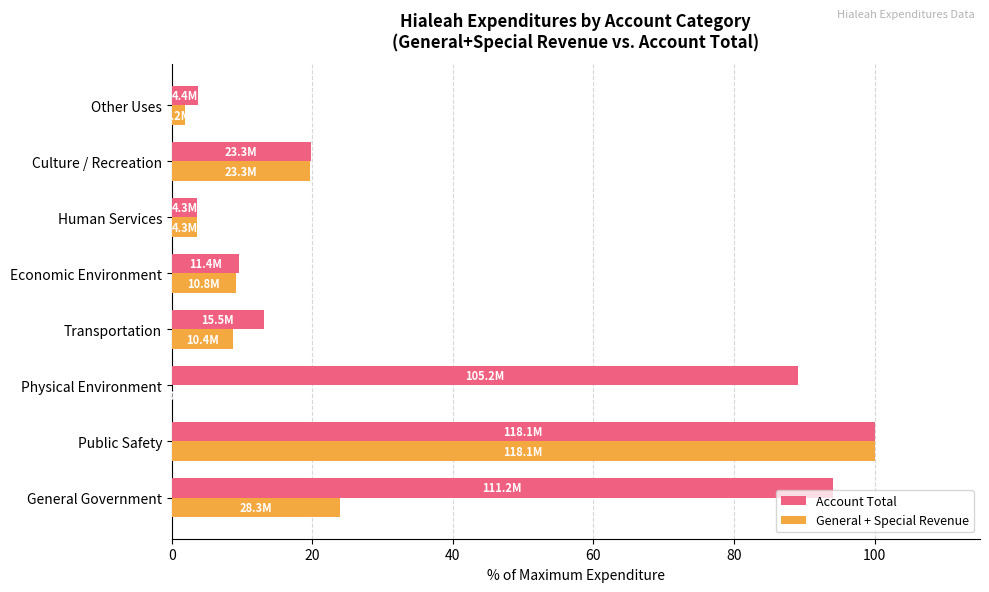

Which series has the largest total across all categories?

Account Total